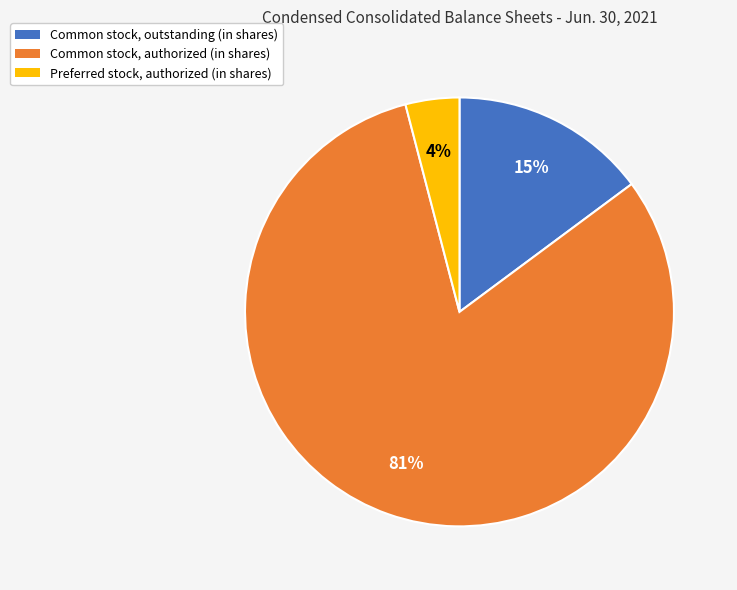

To the nearest percent, what is the average slice percentage?

33%